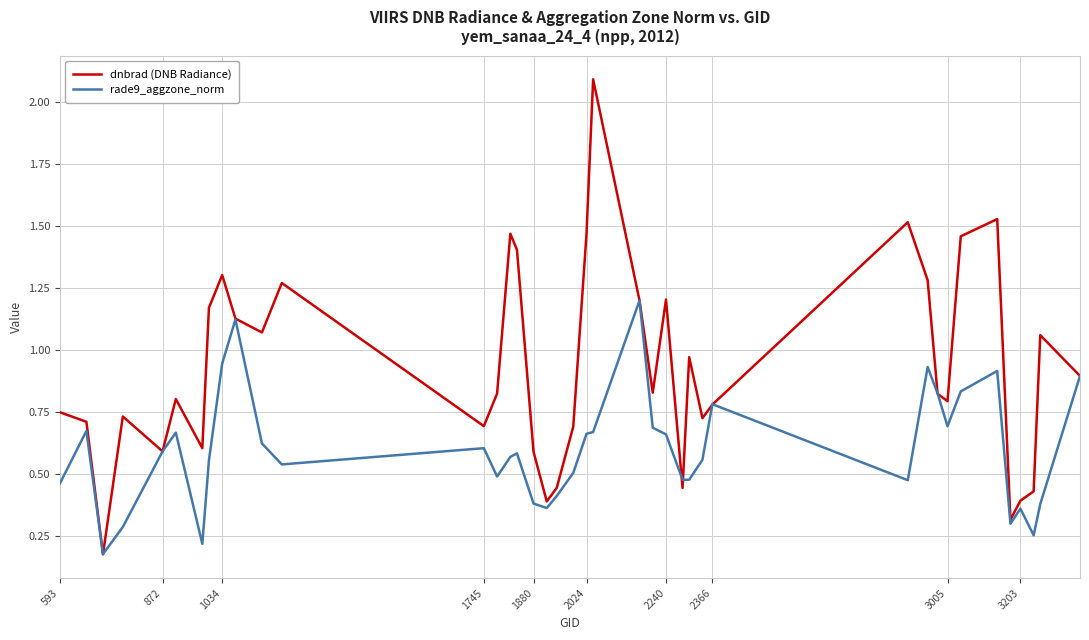

Which series has the largest range (max minus min)?

dnbrad (DNB Radiance)